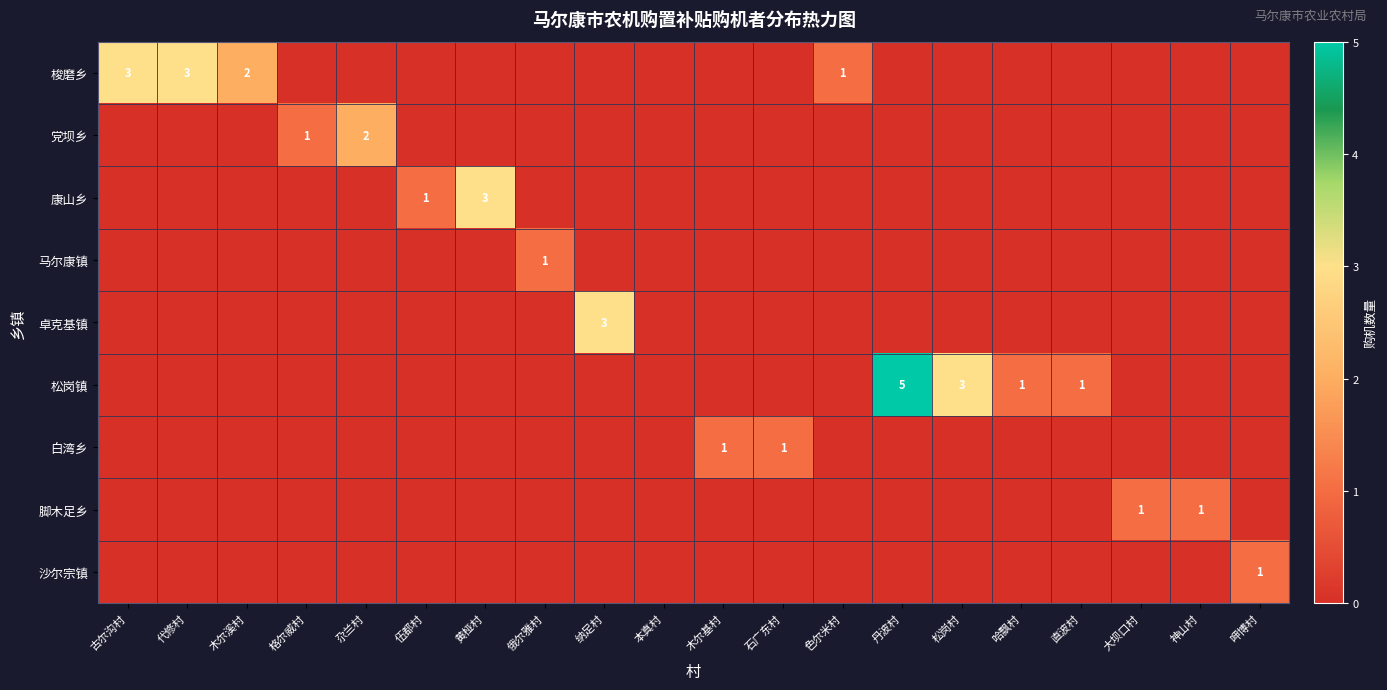

Between 俄尔雅村 and 代修村, which is larger?

代修村